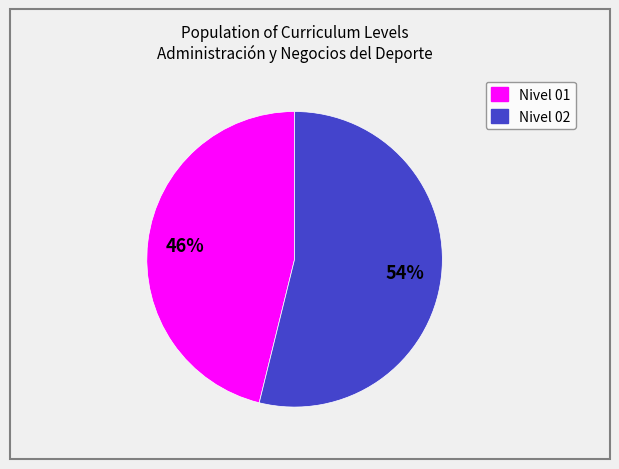

To the nearest percent, what is the difference between the largest and smallest slice percentages?

8%